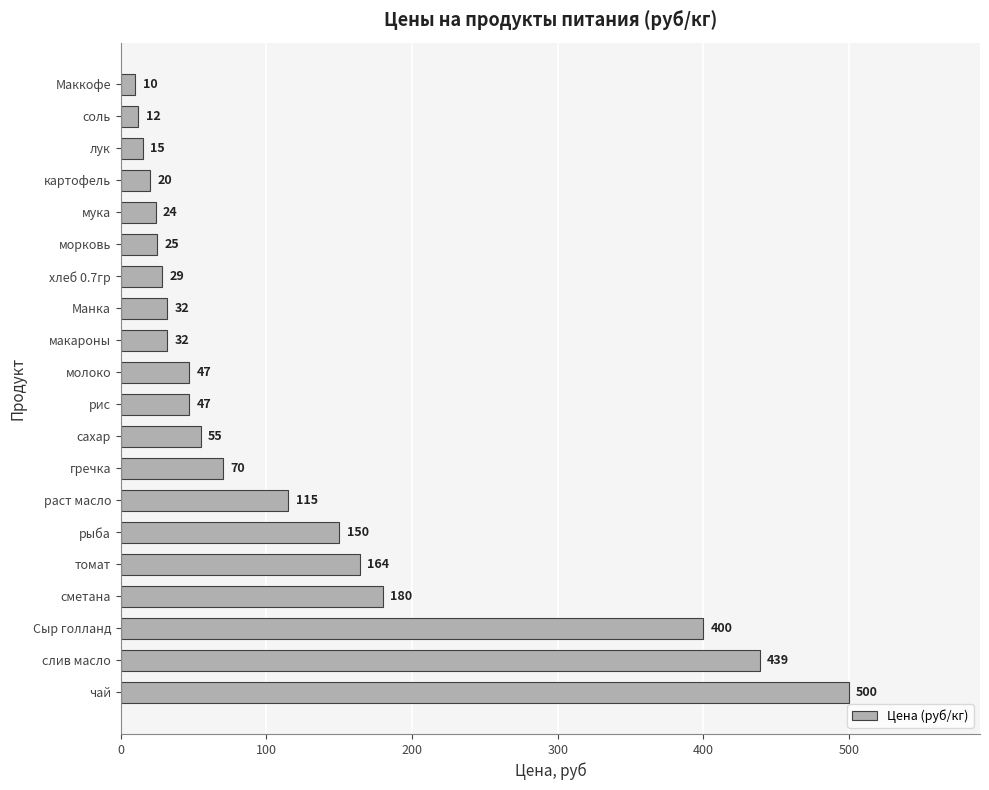

Approximately how many times larger is the value at рис compared to сметана?

0.3